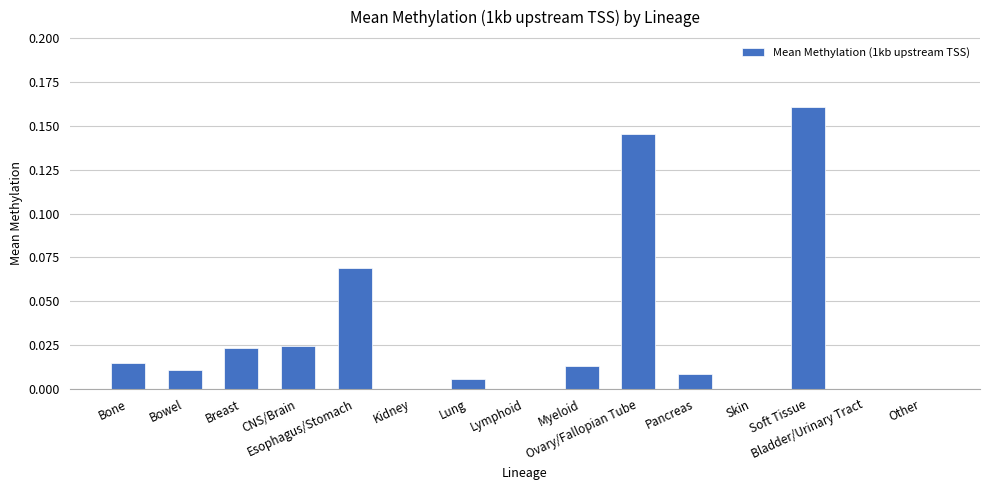

What is the sum of all values?

0.5